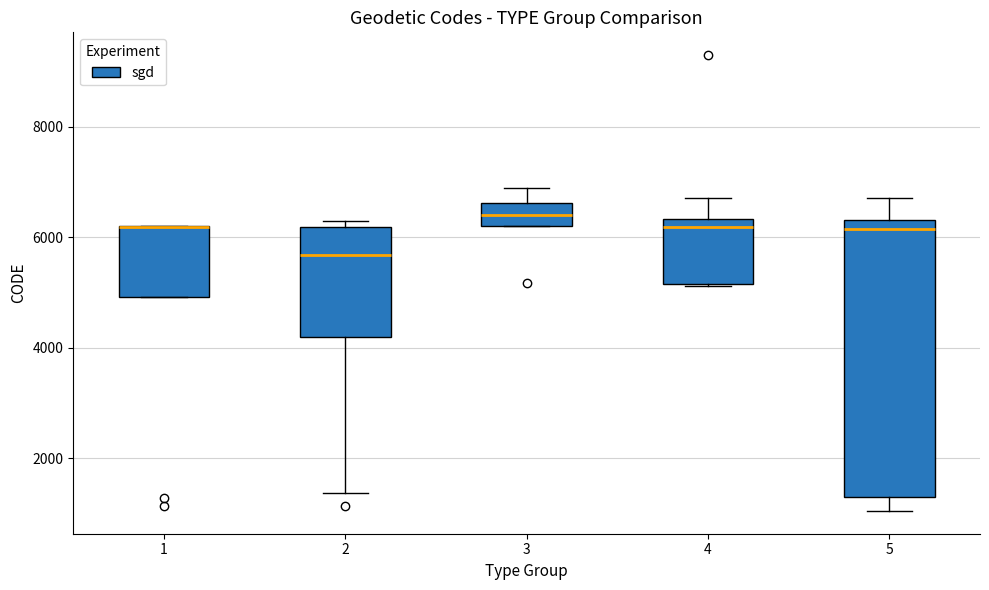

Where is the upper edge of the box at x = 3 on the y-axis? The values are not printed on the chart, so give them approximately, as read against the axis.

6600